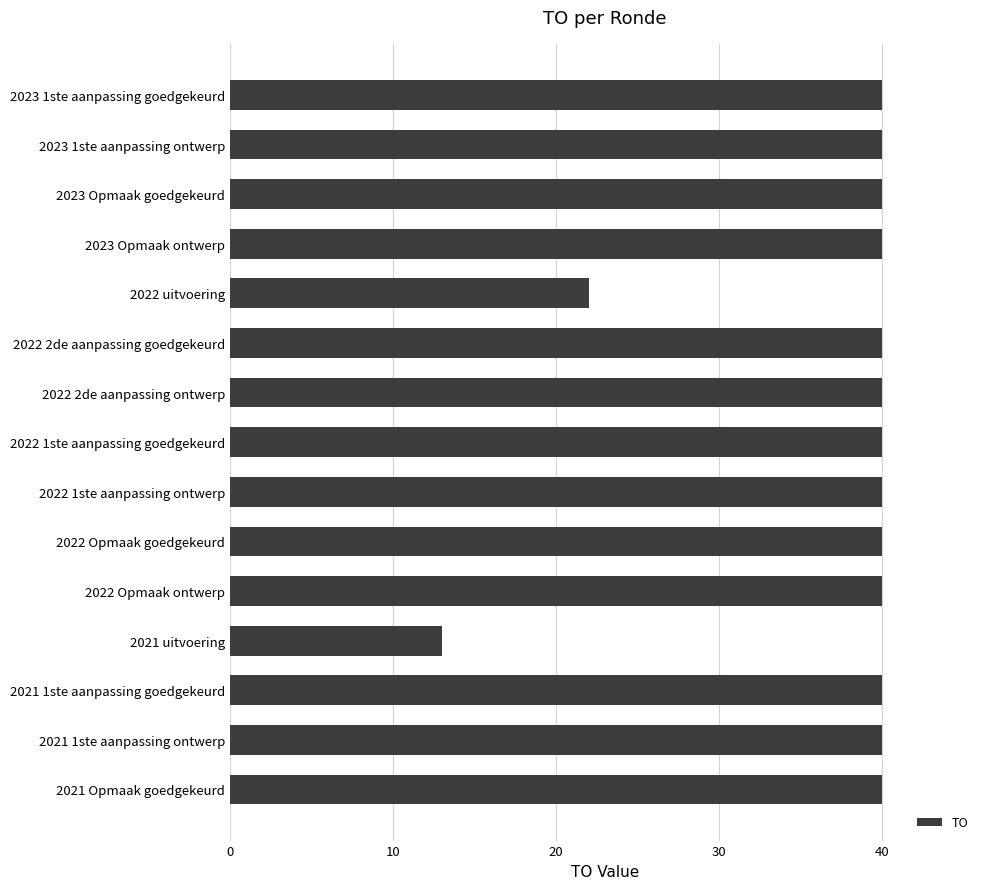

True or false: the data shows 40 at 2023 1ste aanpassing goedgekeurd.

True